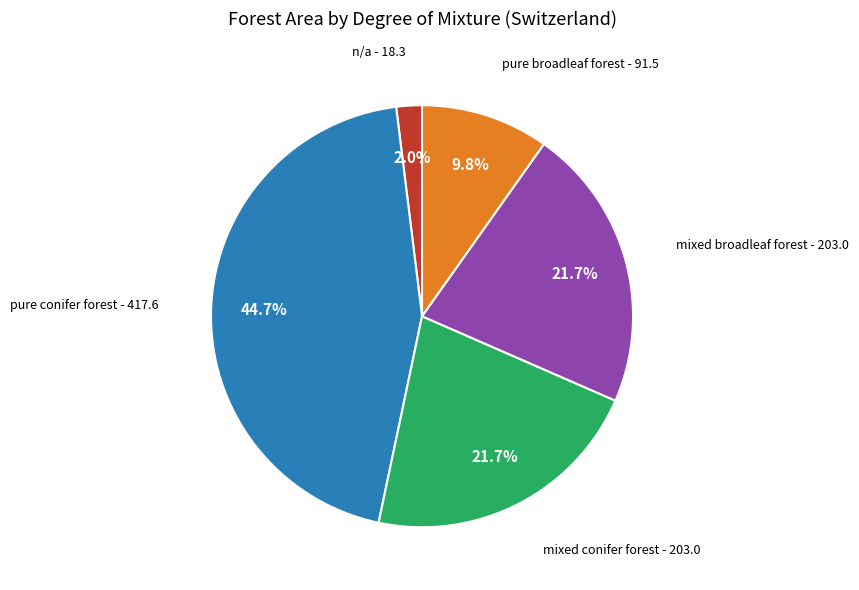

Does any single category account for the majority?

No